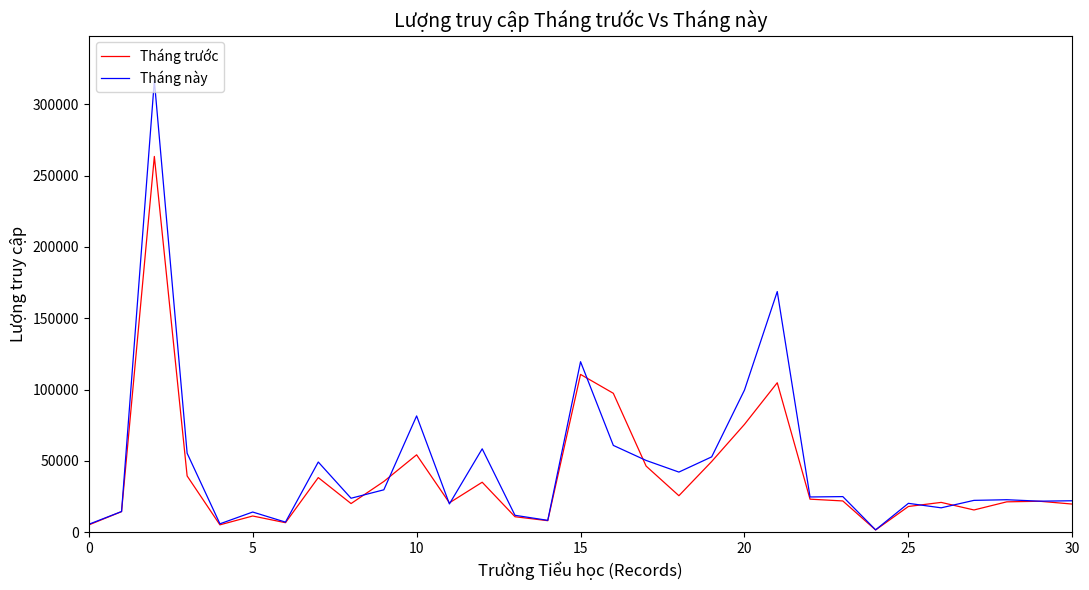

List the series in order of their overall mean, highest first.

Tháng này, Tháng trước